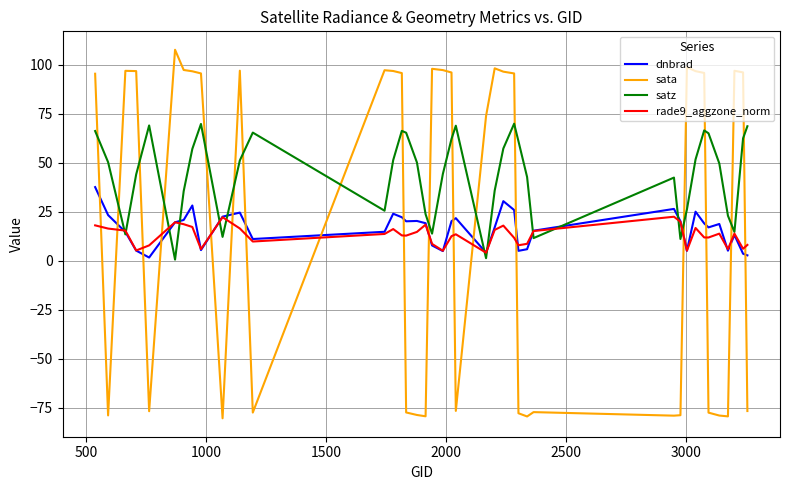

What is the lowest value of the sata series?

-80.3